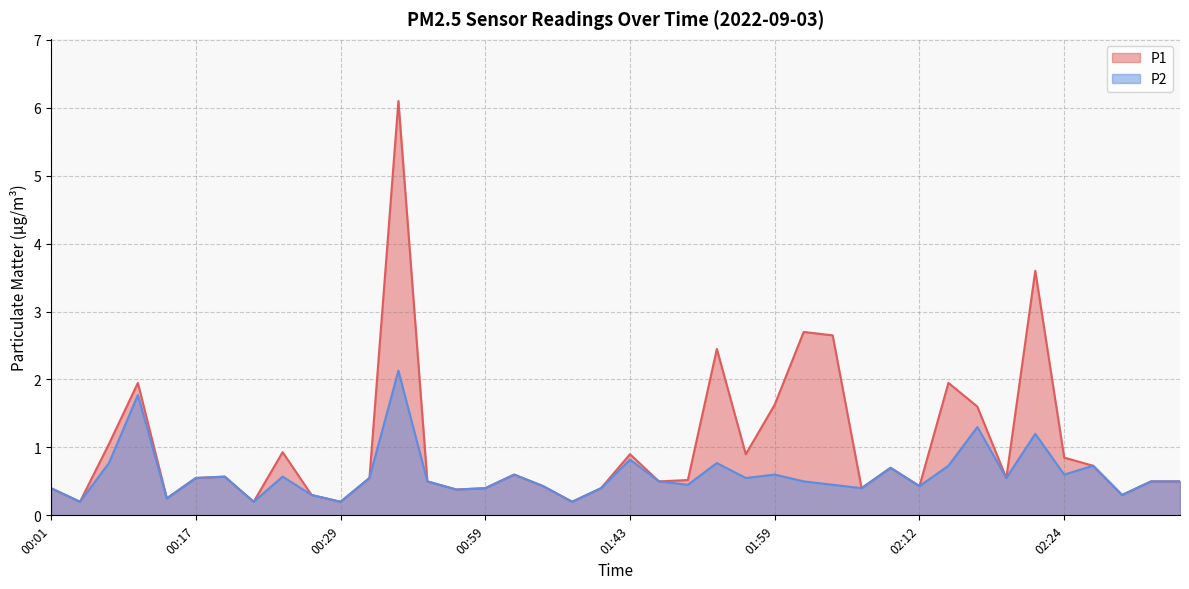

Which has a higher value, 01:38 or 01:32?

01:38